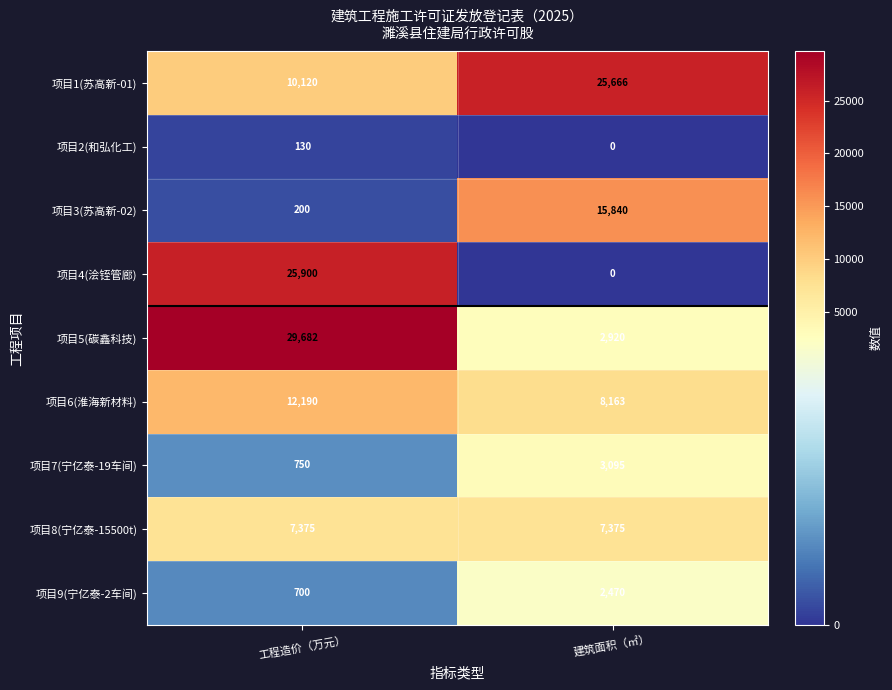

Rank the series by their maximum value, from highest to lowest.

项目5(碳鑫科技), 项目4(浍铚管廊), 项目1(苏高新-01), 项目3(苏高新-02), 项目6(淮海新材料), 项目8(宁亿泰-15500t), 项目7(宁亿泰-19车间), 项目9(宁亿泰-2车间), 项目2(和弘化工)